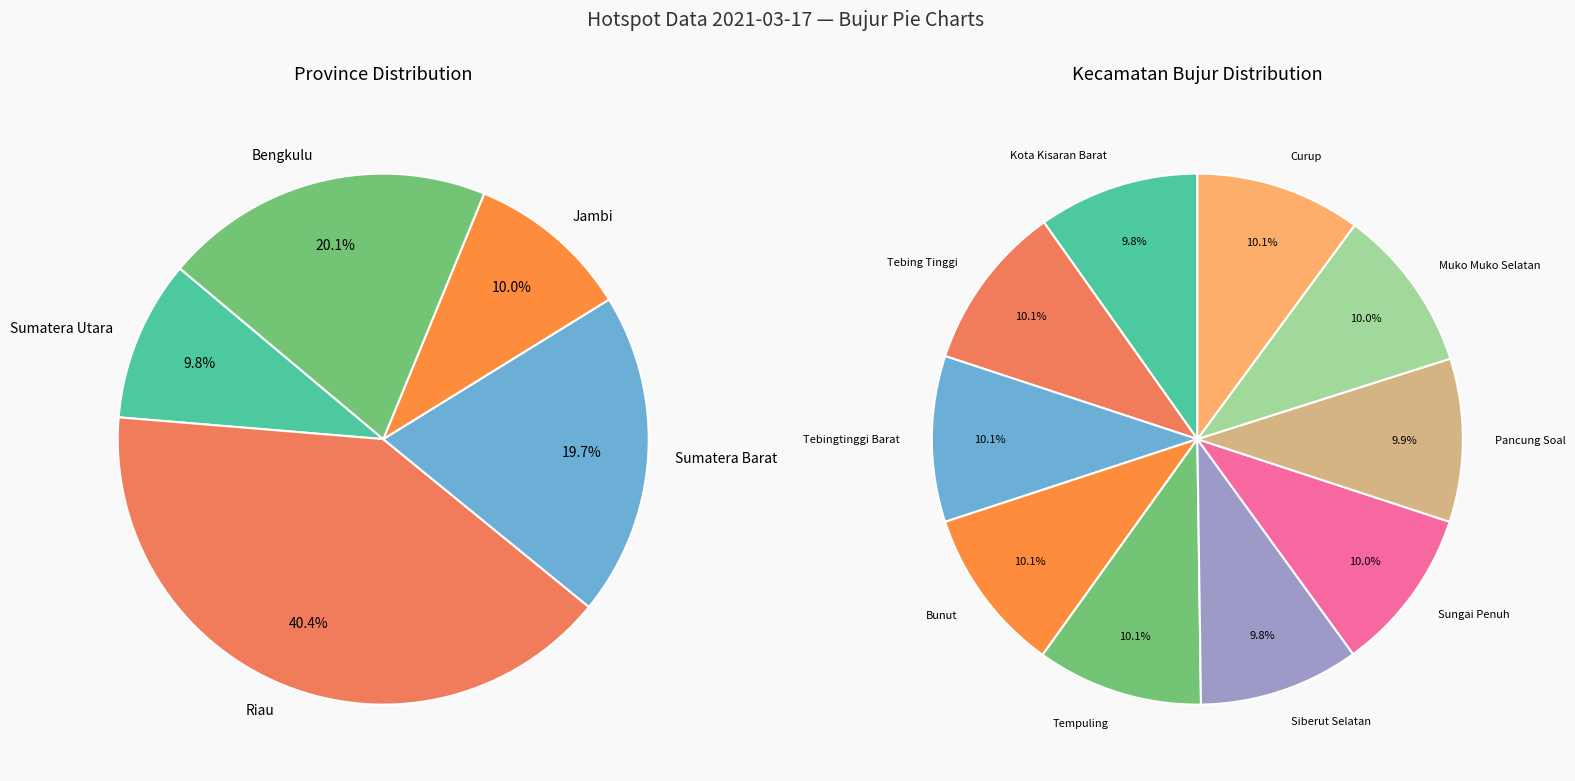

To the nearest percent, what portion does Kota Kisaran Barat represent?

10%